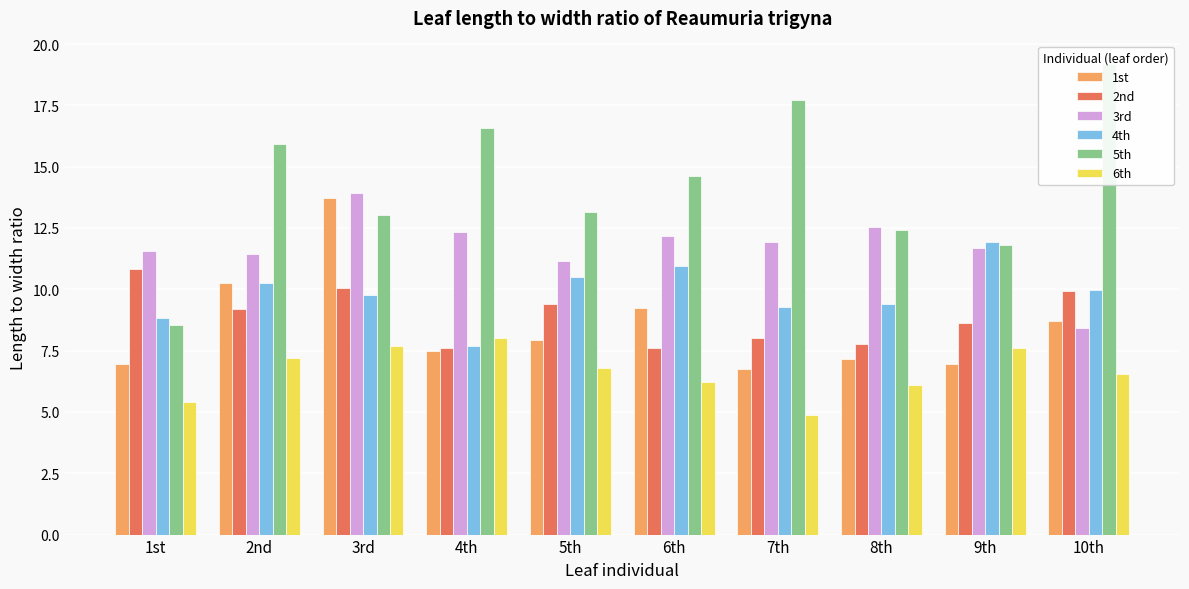

Which series has the largest total across all categories?

5th